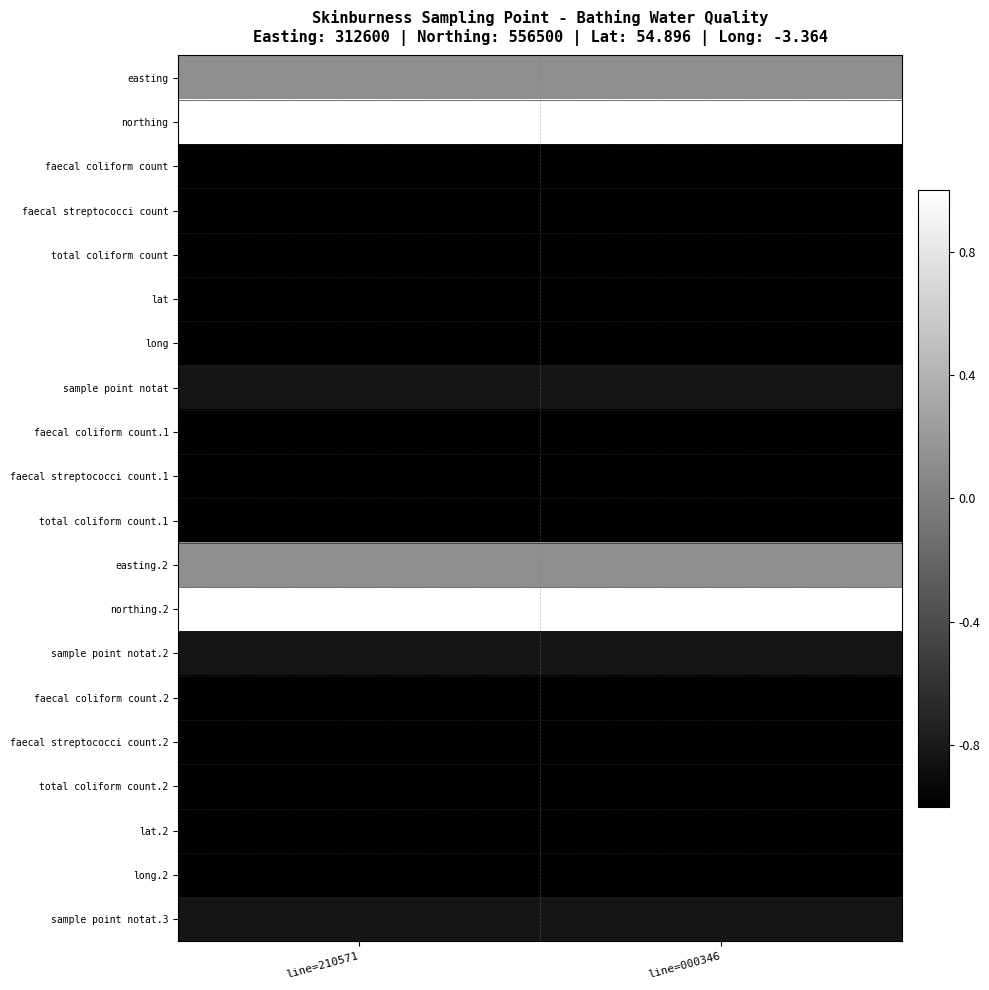

What is the total value across all series at line=000346?

-13.2